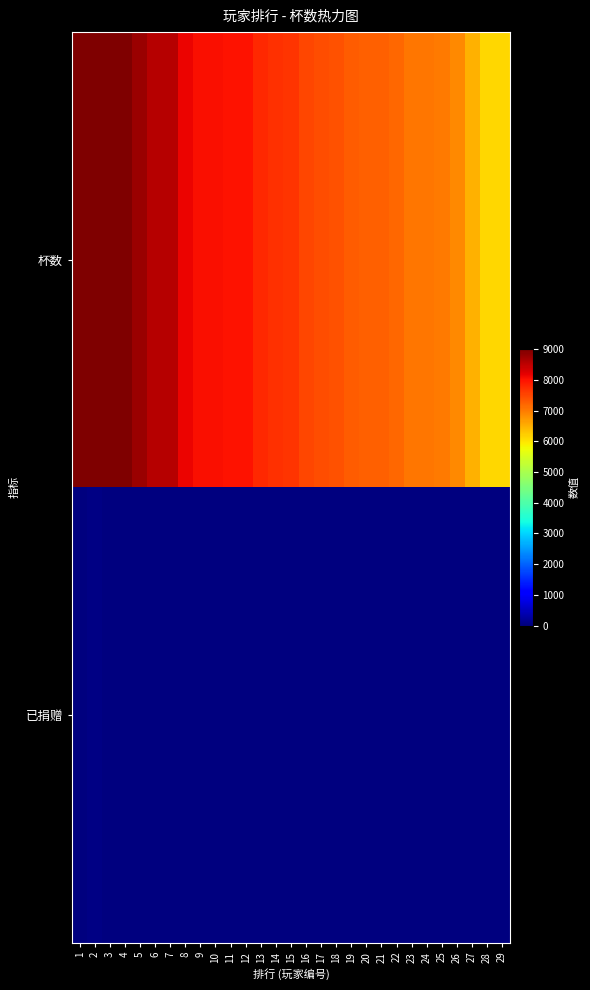

What is the total value across all series at 2?

9054